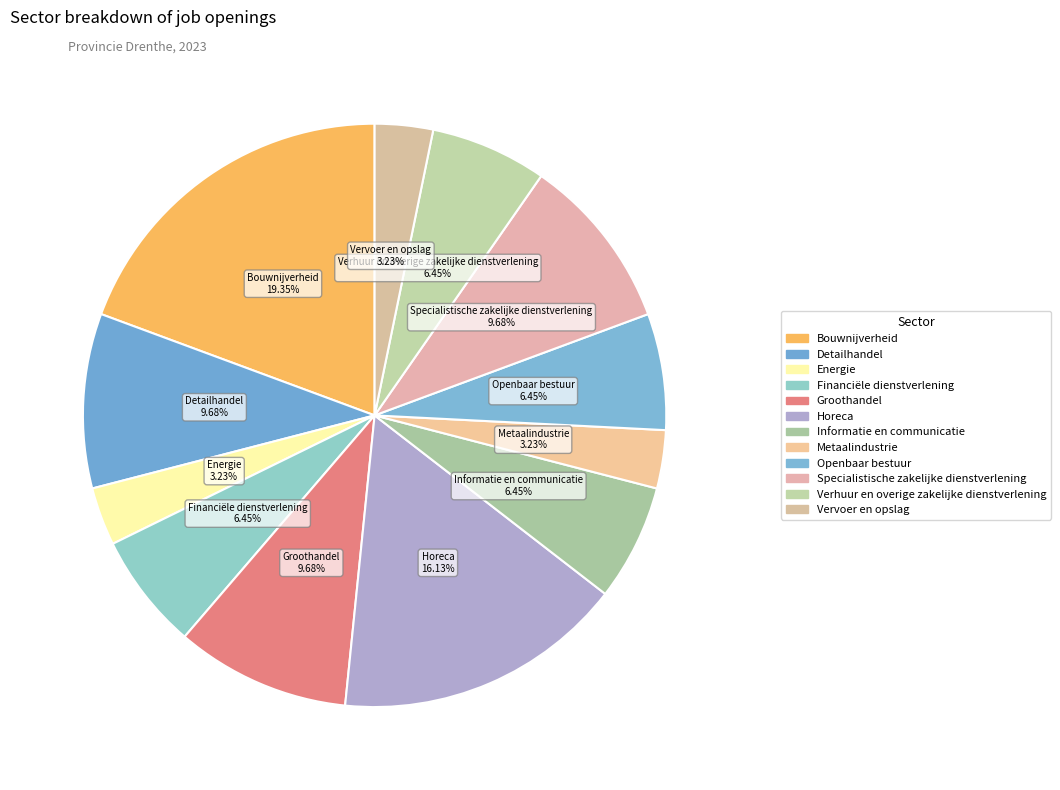

How many slices are in this pie chart?

12